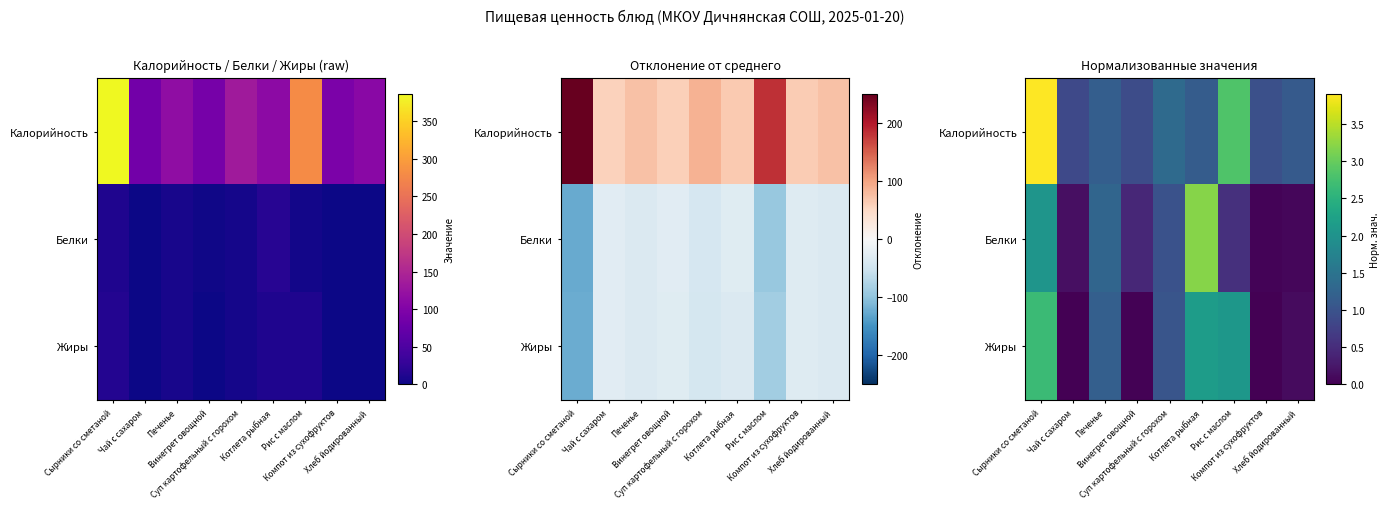

Rank the series by their maximum value, from highest to lowest.

Калорийность, Белки, Жиры